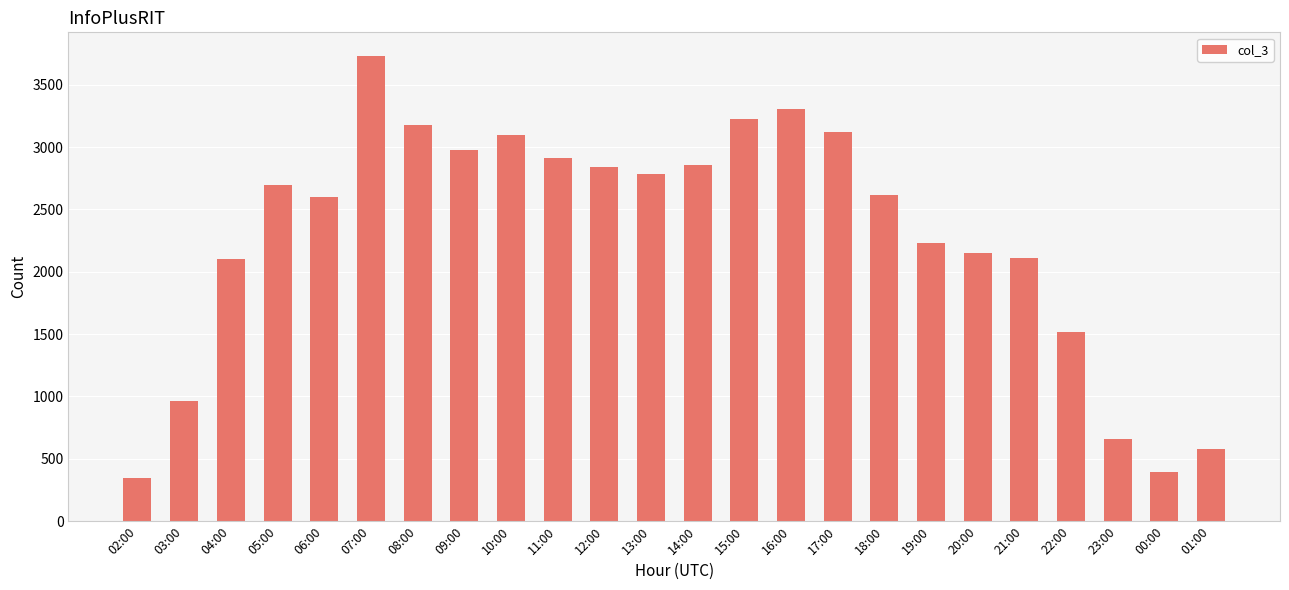

True or false: the data shows 906 at 20:00.

False